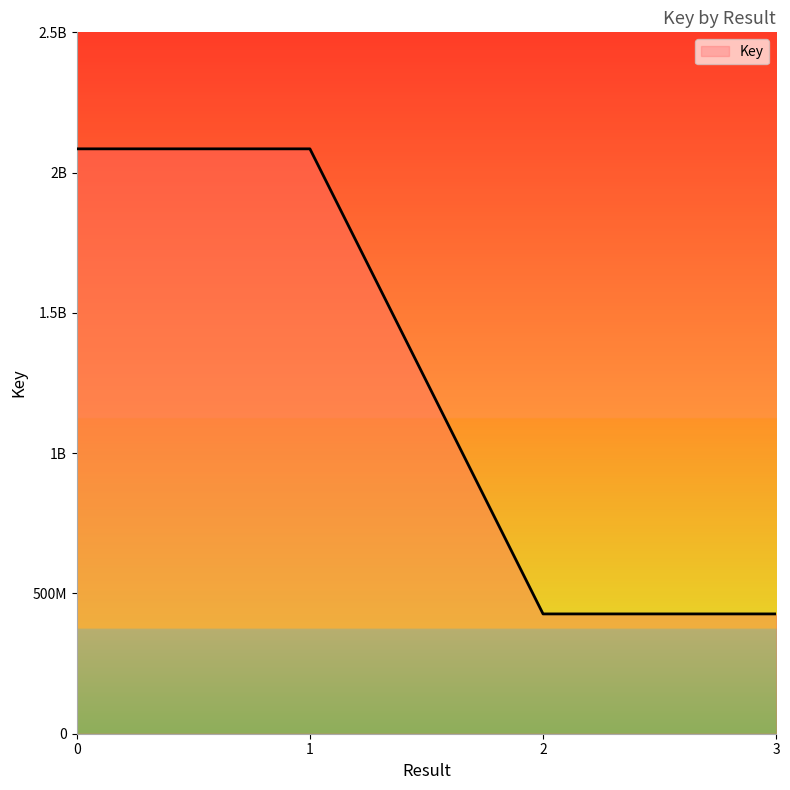

Does the chart display data point markers on the line(s)?

No